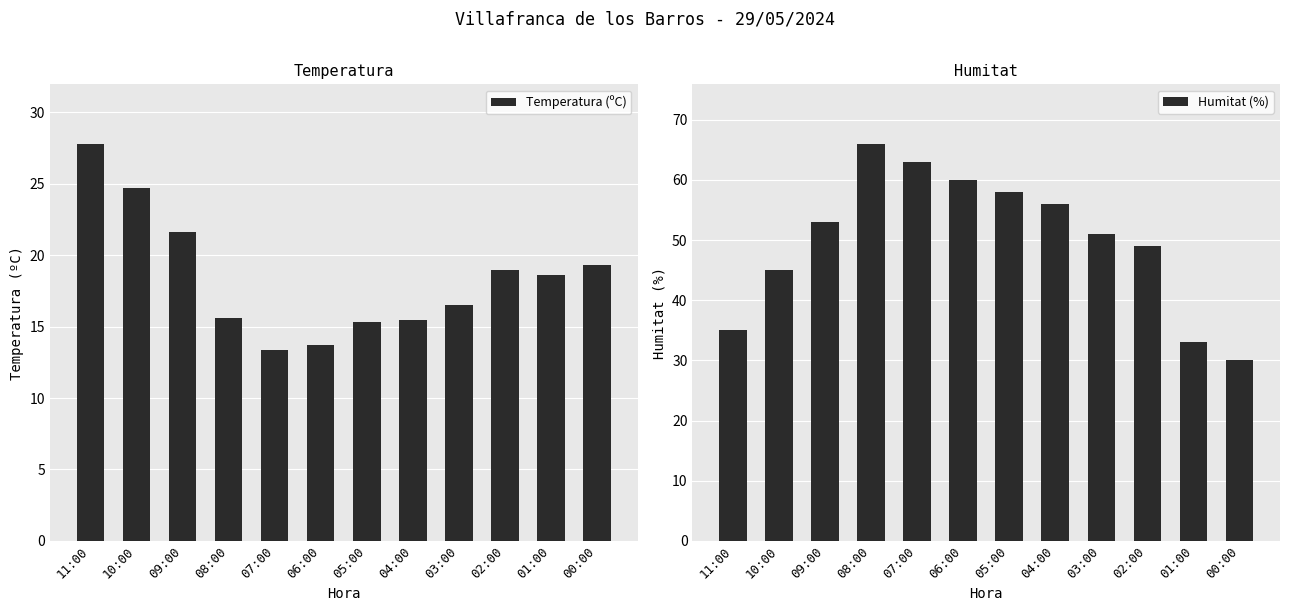

At which category does the chart reach its peak across all series?

08:00